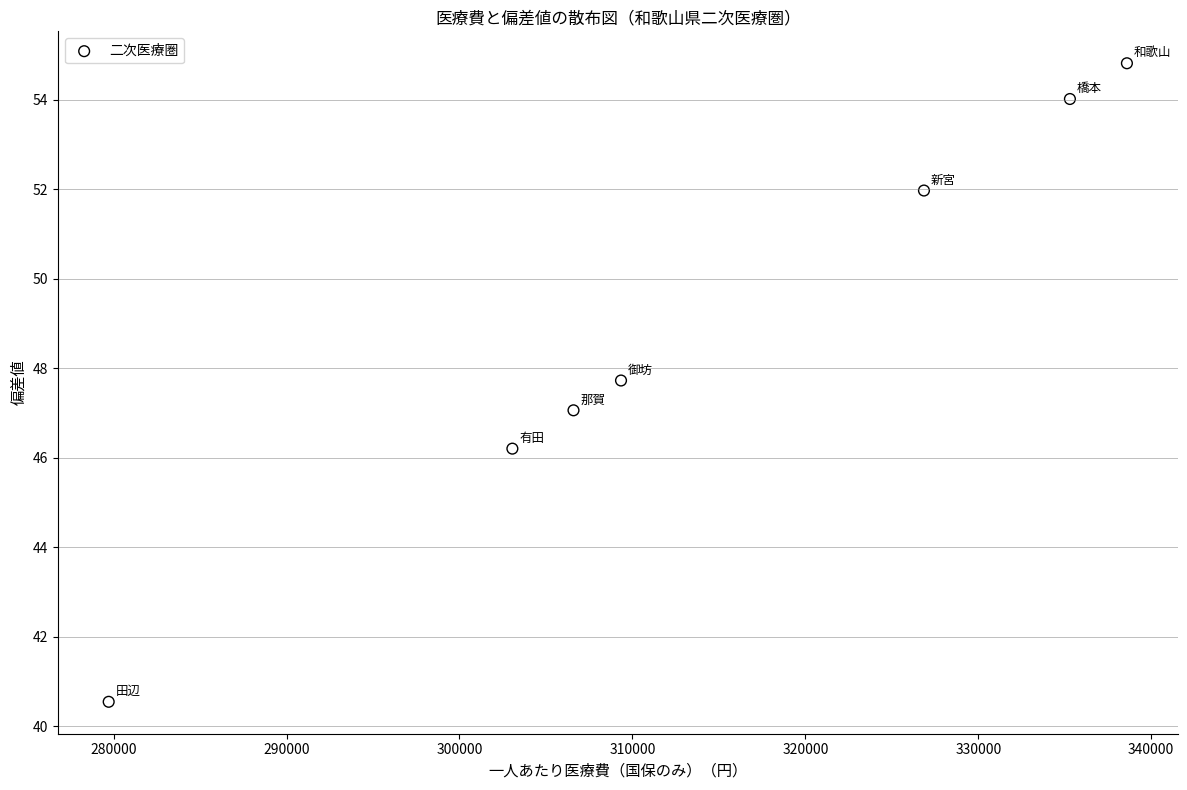

What is the average Y value?

48.9